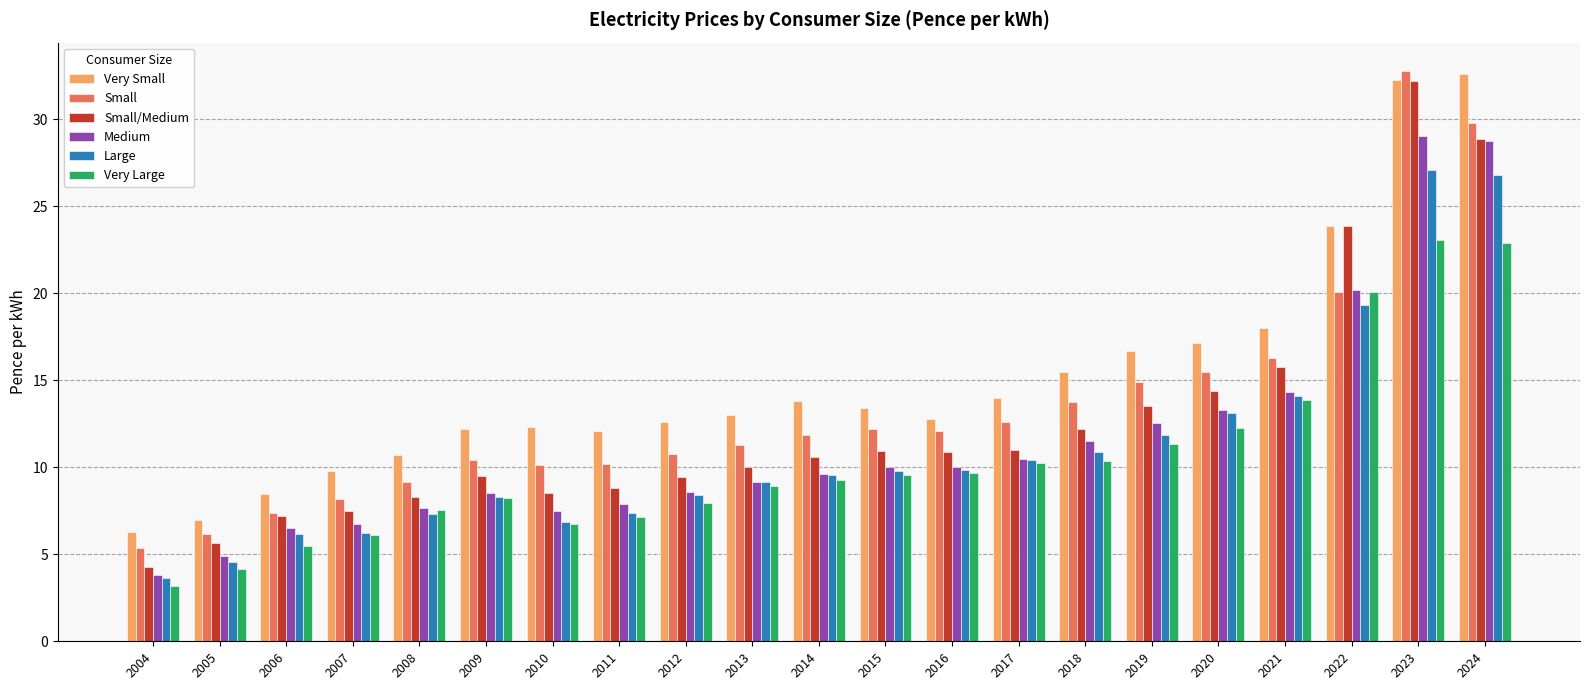

Does the chart contain any negative values?

No